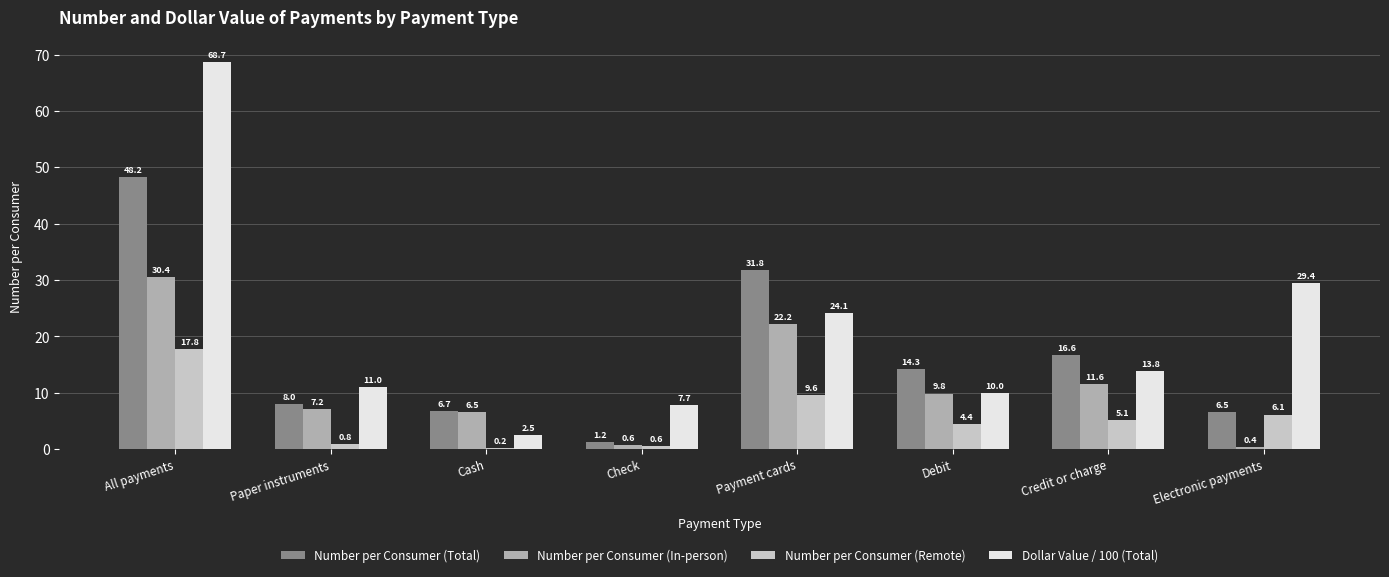

At how many categories does at least one series exceed 13?

5